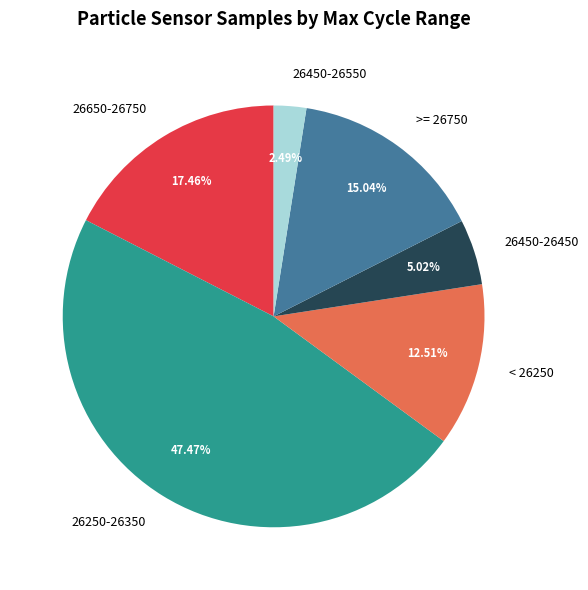

What is the ratio of the value at 26250-26350 to the value at >= 26750?

3.2